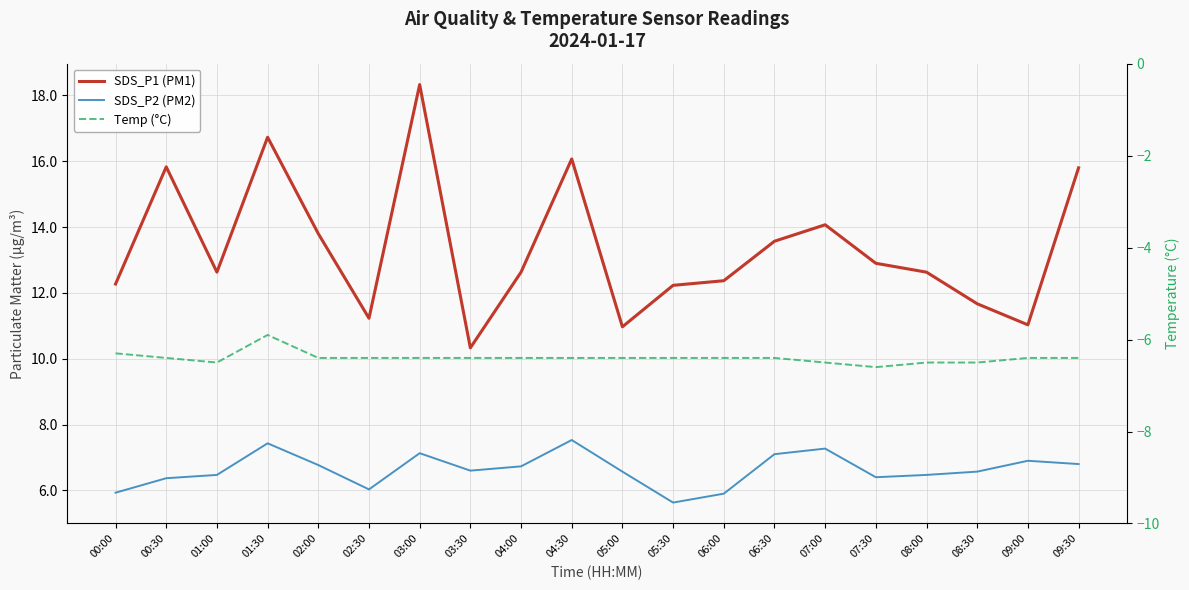

Count the number of data series in this chart.

3